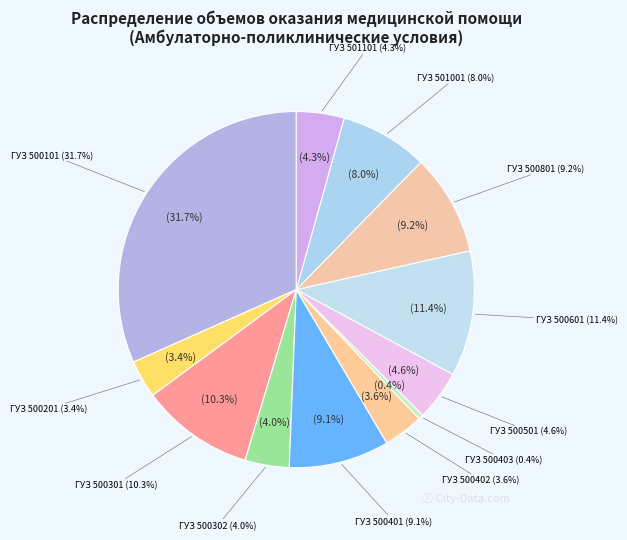

To the nearest percent, what is the combined percentage of ГУЗ 500301 and ГУЗ 500101?

42%